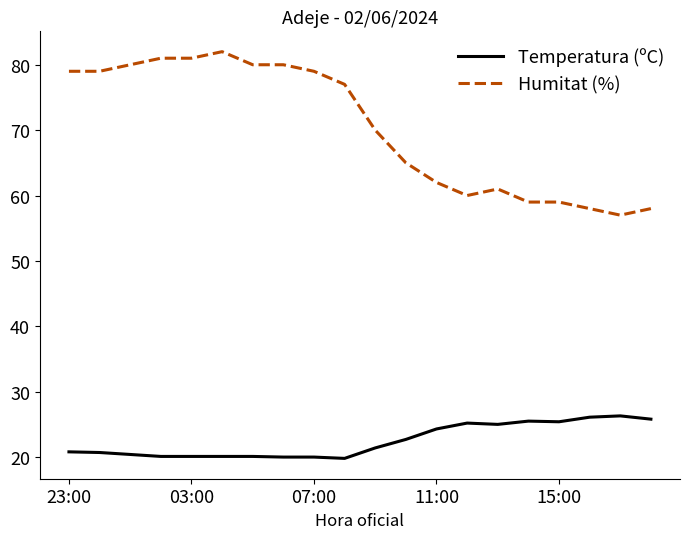

Rank the series by their average value, from lowest to highest.

Temperatura (ºC), Humitat (%)